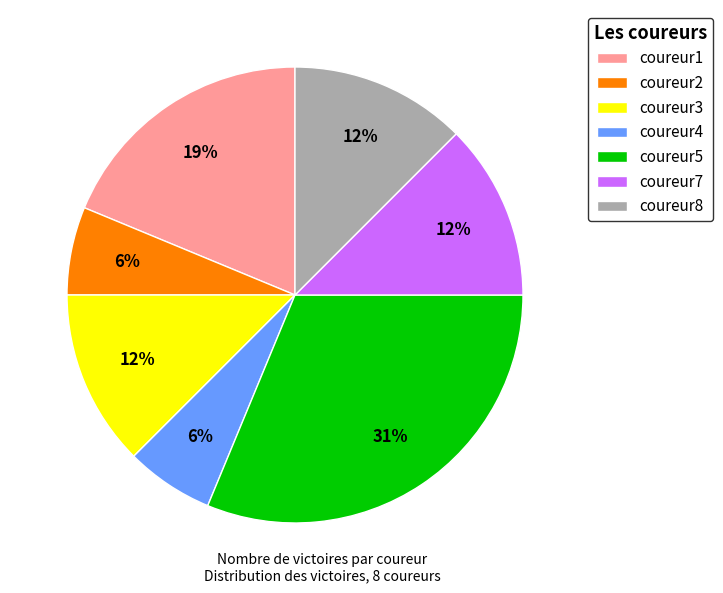

To the nearest percent, what is the average slice percentage?

14%